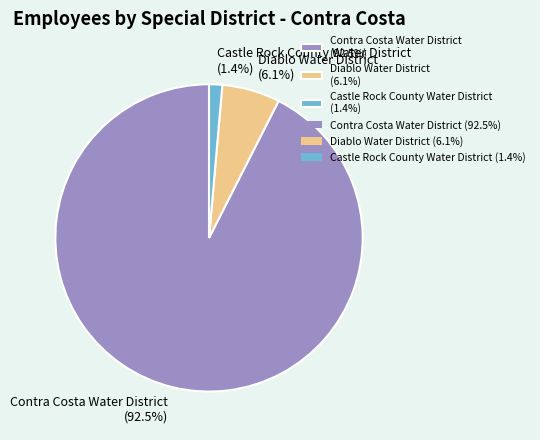

Does any single category account for the majority?

Yes